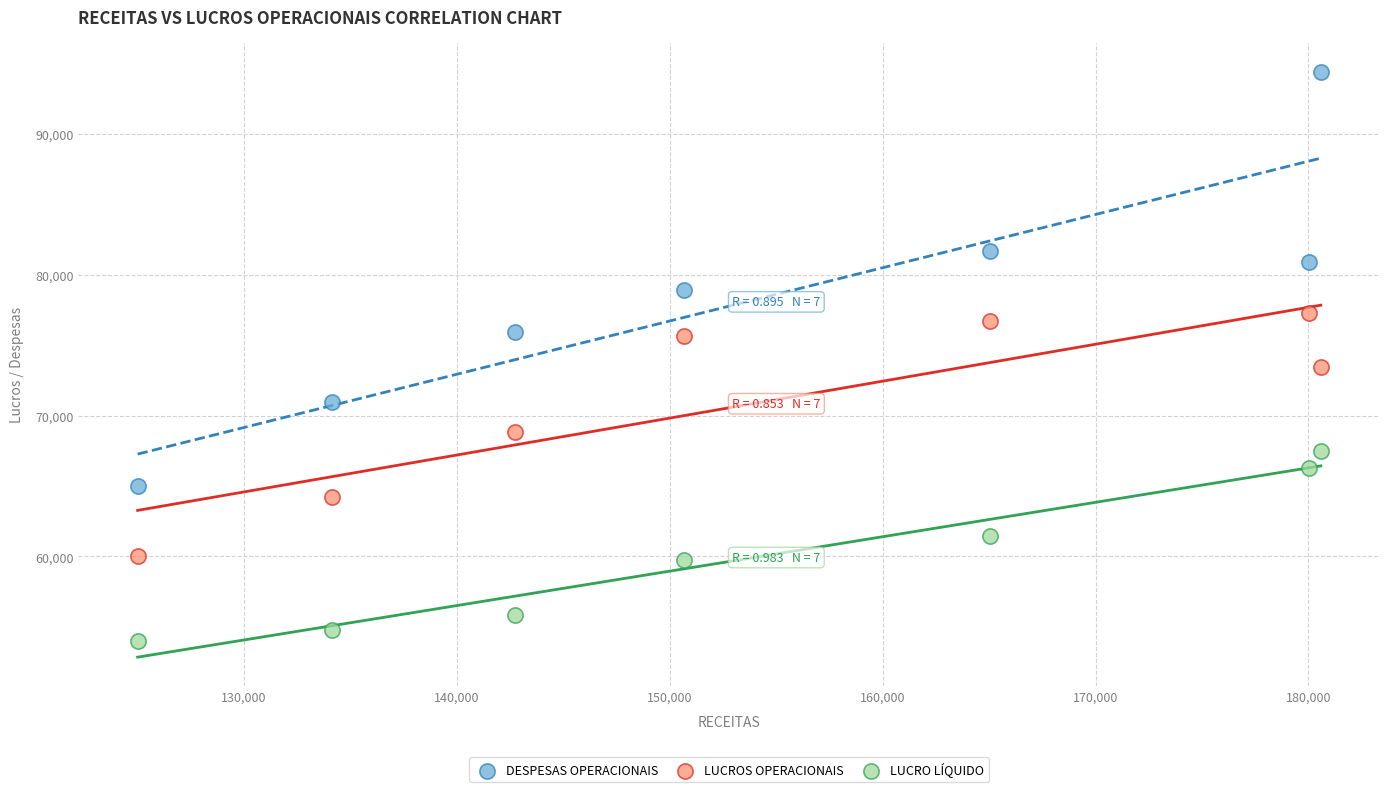

What is the X range (max minus min) for the scatter plot?

55583.9